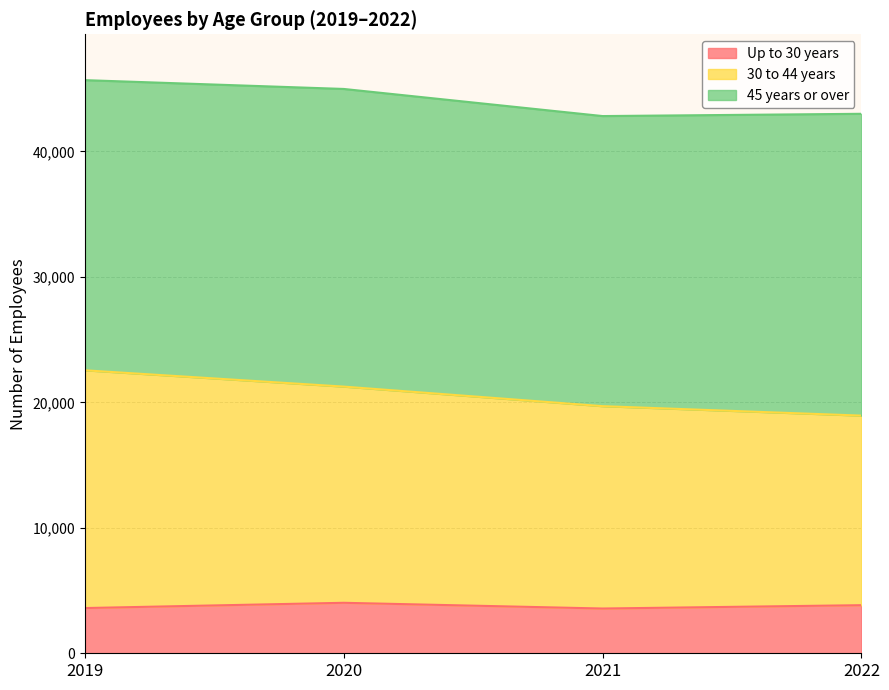

What is the minimum value for Up to 30 years?

3567